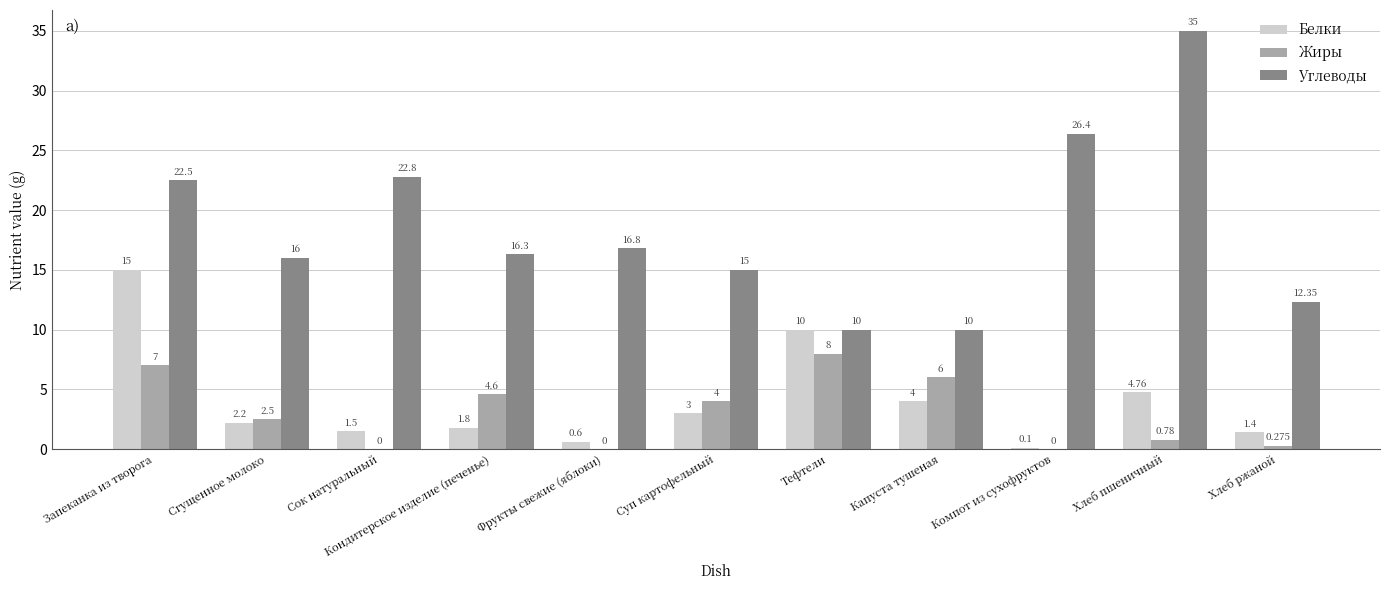

At which category is the sum across all series the highest?

Запеканка из творога